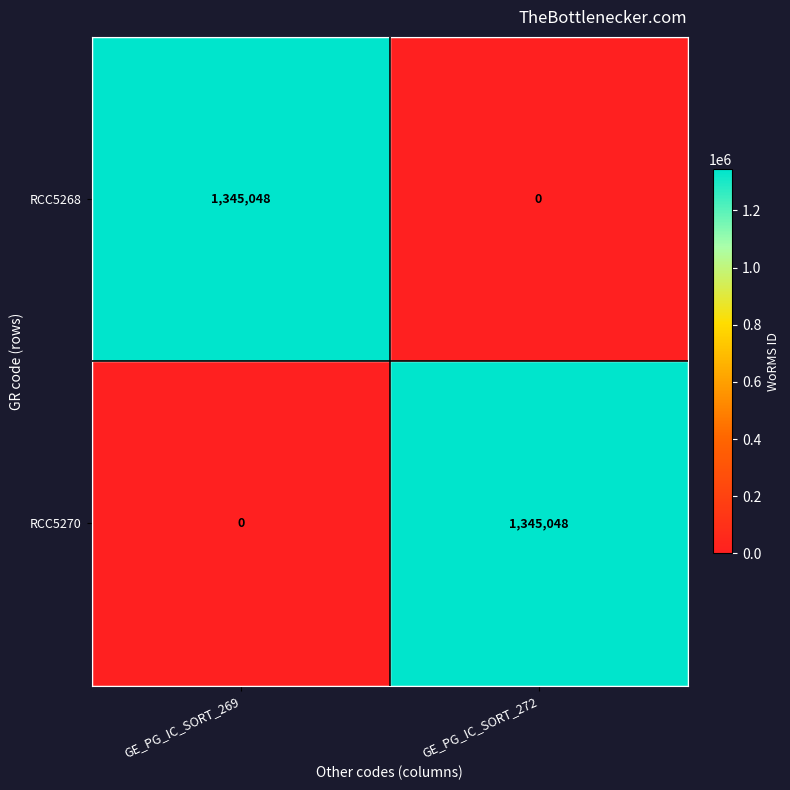

Which category has the lowest value in the RCC5270 series?

GE_PG_IC_SORT_269